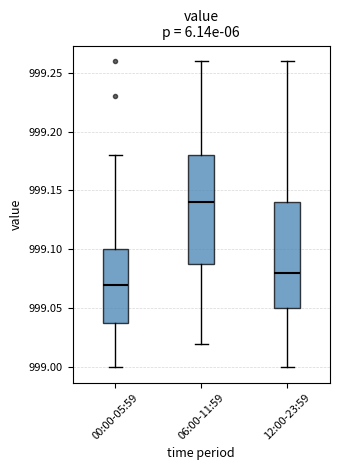

Where is the lower edge of the box for 06:00-11:59 on the y-axis? The values are not printed on the chart, so give them approximately, as read against the axis.

999.09